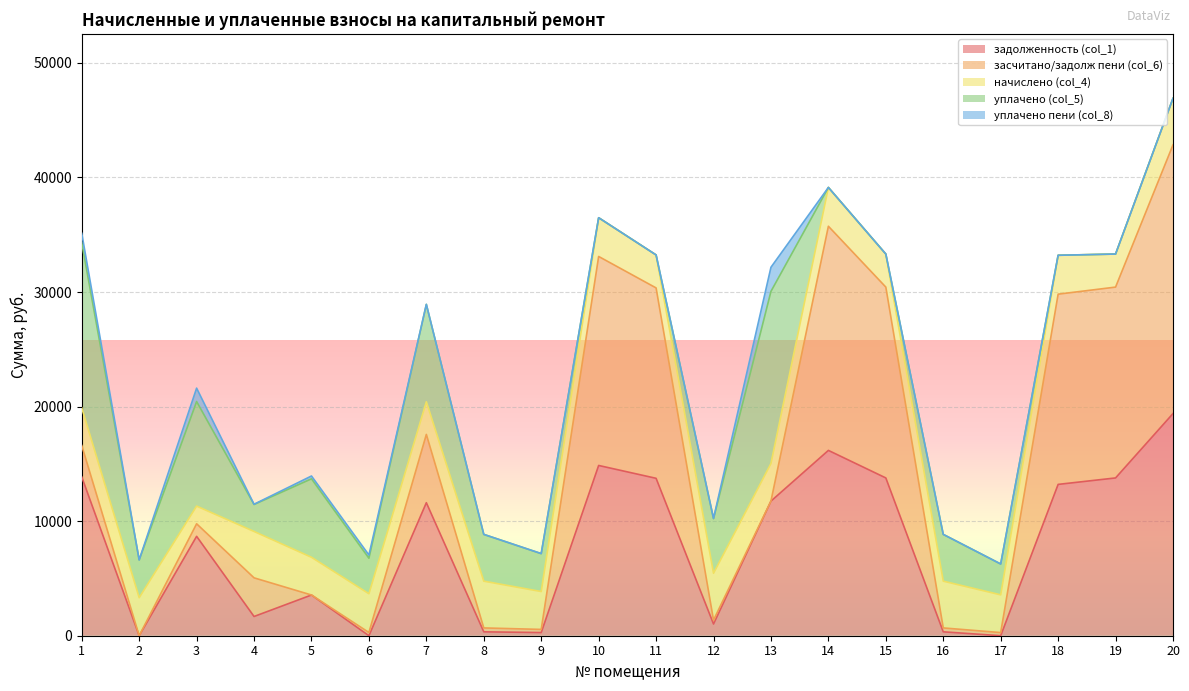

The задолженность (col_1) series shows 15880.9 at 7. True or false?

False